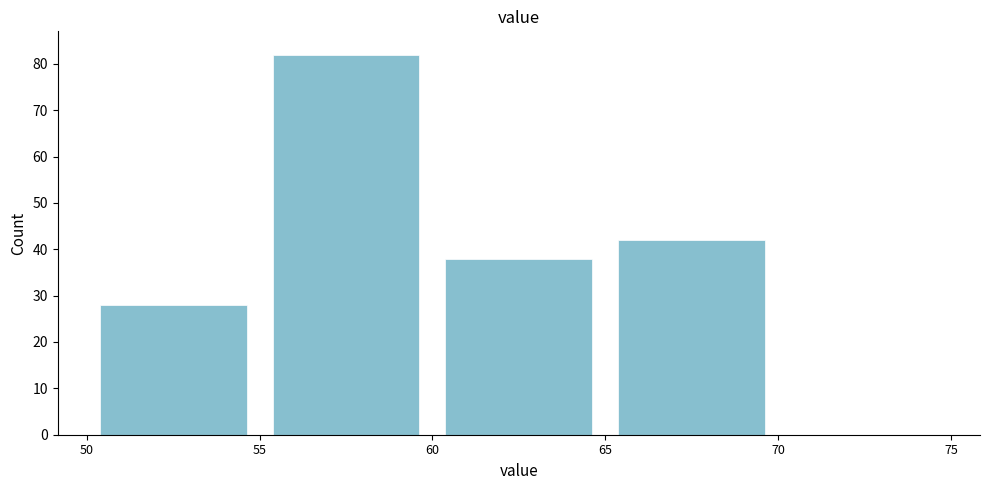

How tall is the bar that spans 60 to 65 on the x-axis? The values are not printed on the chart, so give them approximately, as read against the axis.

38